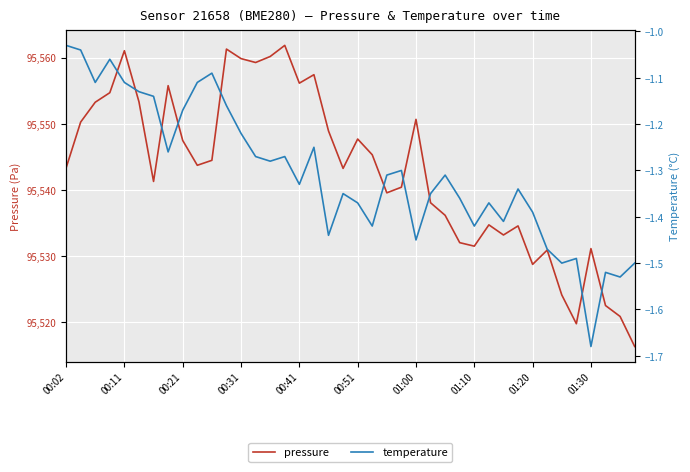

The temperature series shows -1.4 at 29. True or false?

True